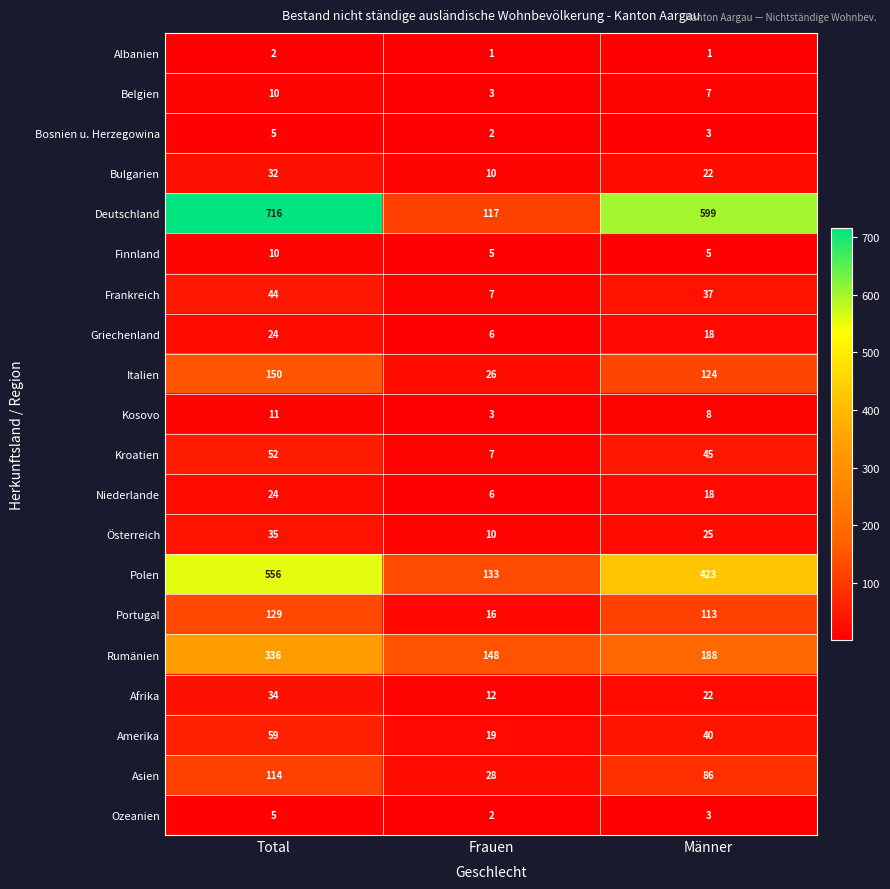

The value of Asien at Männer is 86. True or false?

True